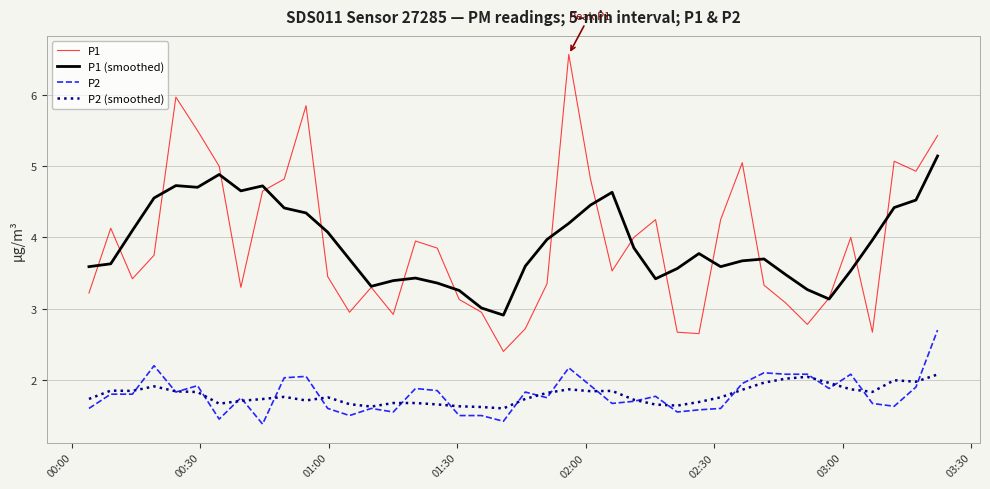

Which series has the widest spread of values?

P1